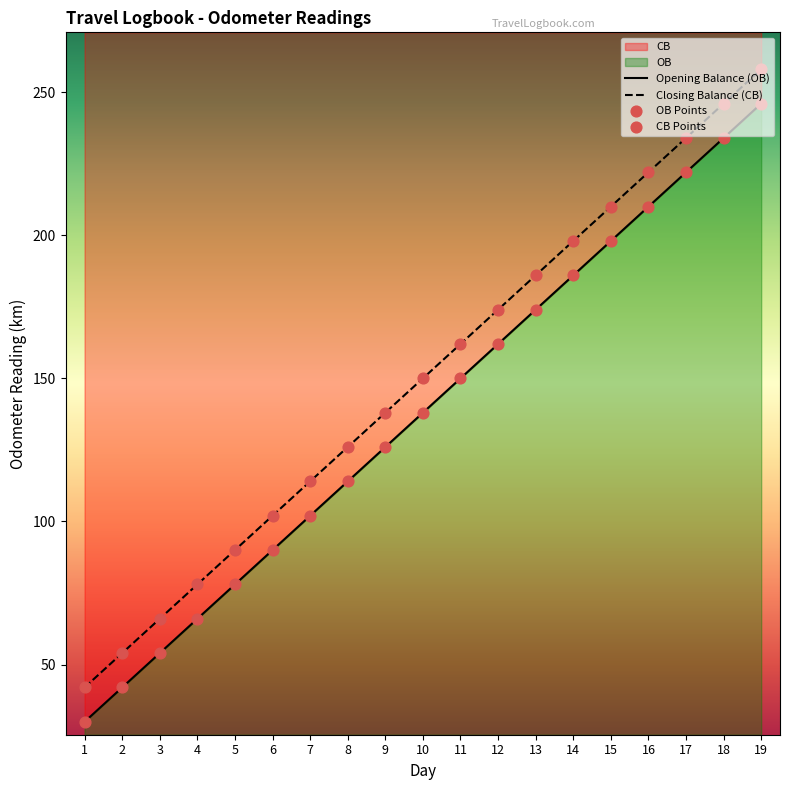

What is the total value across all series at 19?

1008